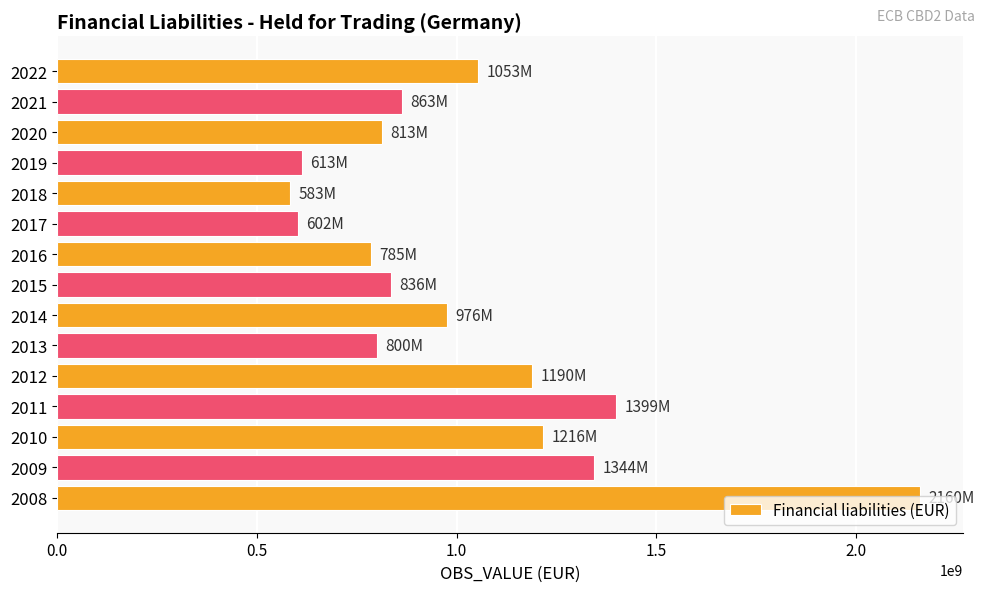

How many bars are there in total?

15